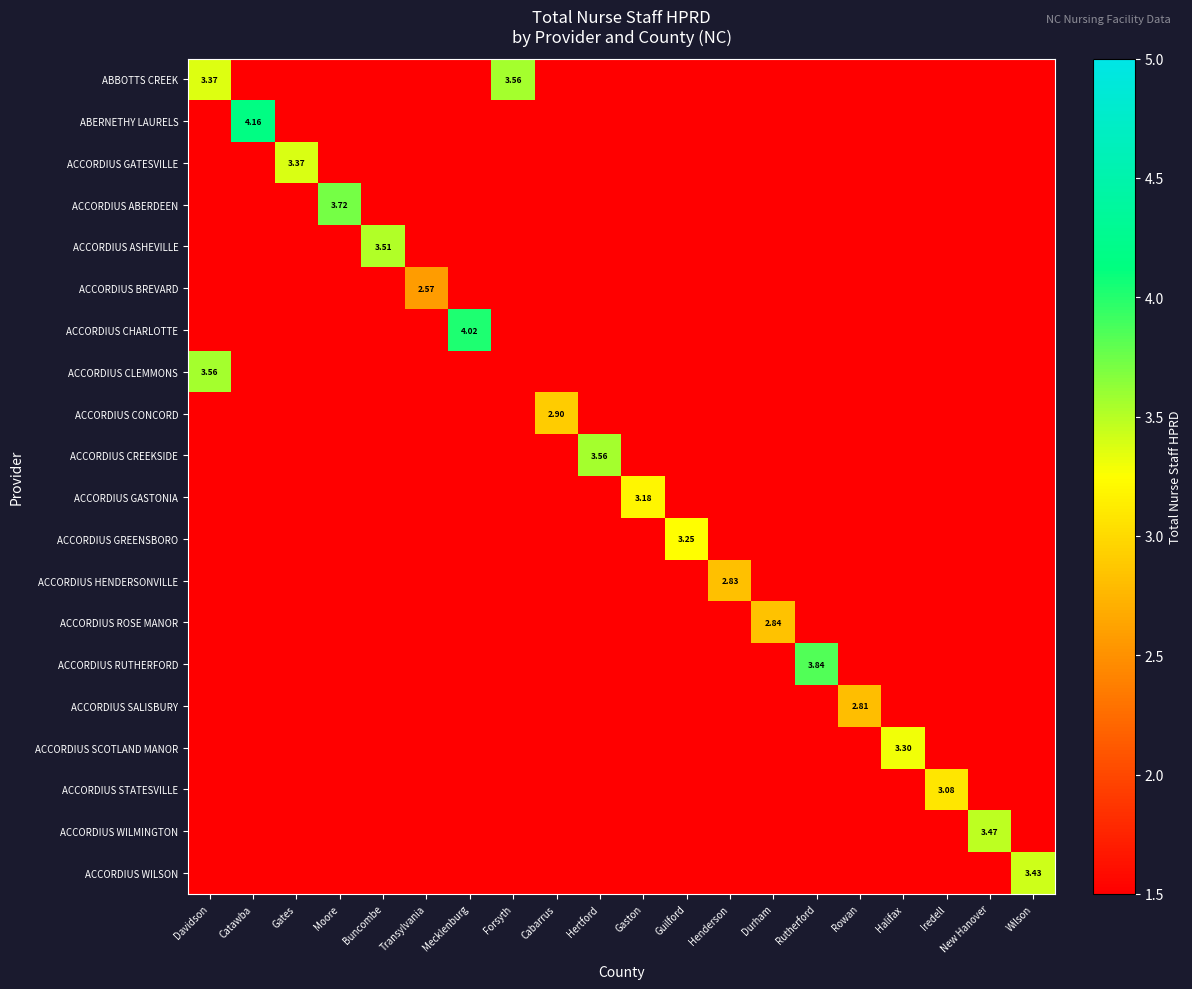

At which label does ACCORDIUS HENDERSONVILLE reach its peak?

Henderson